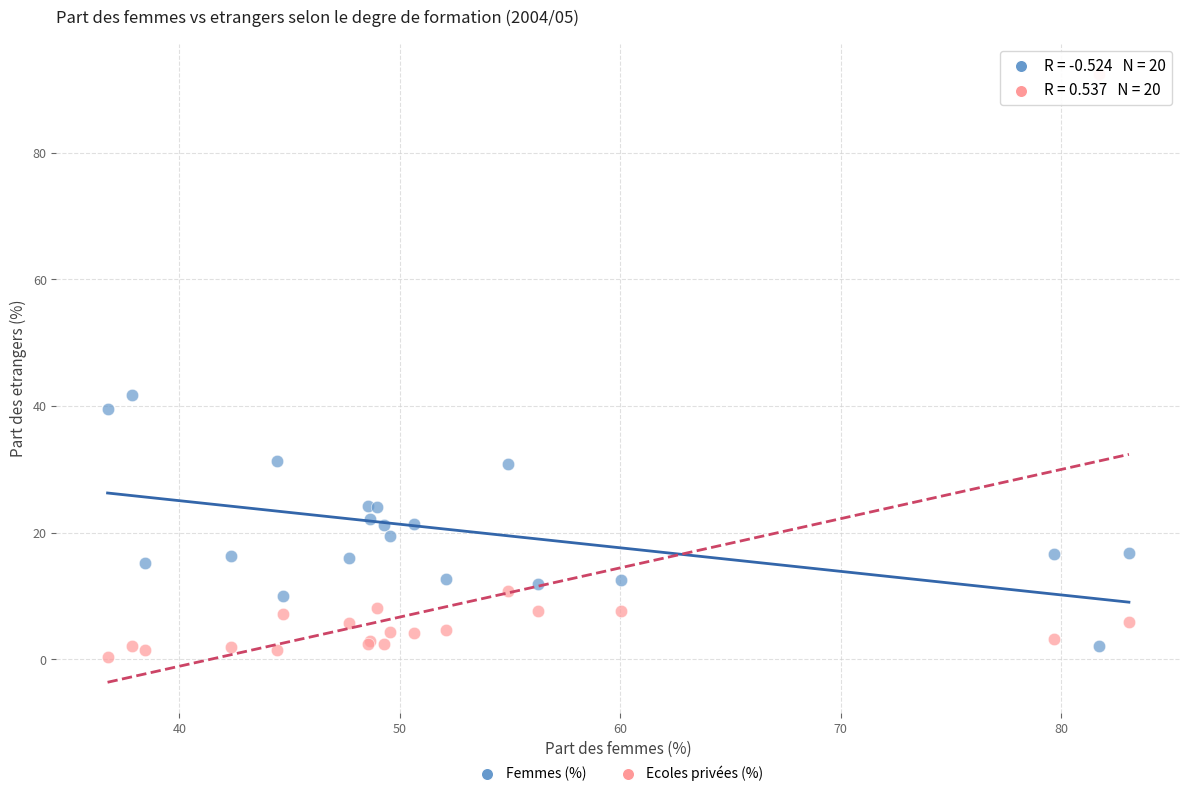

Which series reaches the maximum Y coordinate?

Ecoles privées (%)